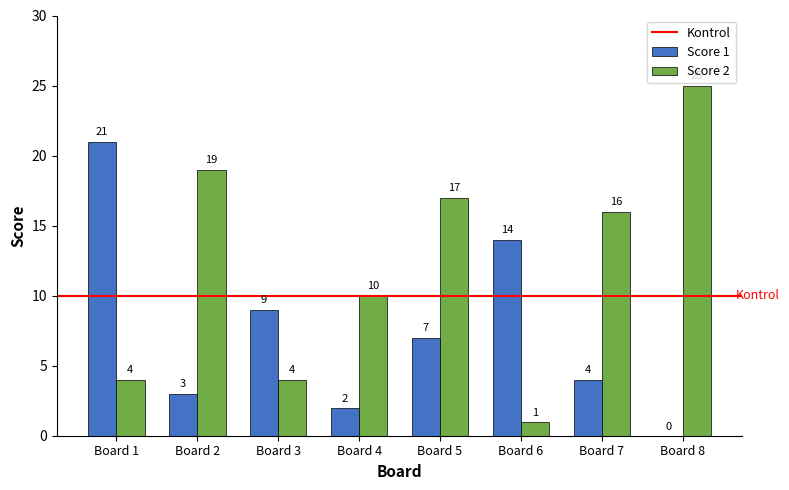

Where does the Score 2 series first go above 16?

Board 2